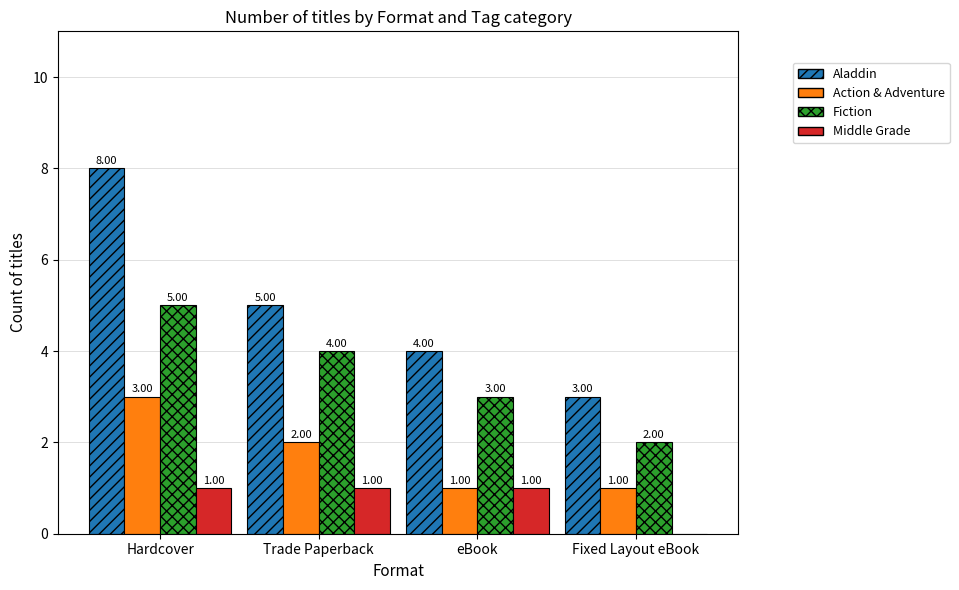

Is the value of Aladdin at Hardcover greater than the value of Fiction at Trade Paperback?

Yes